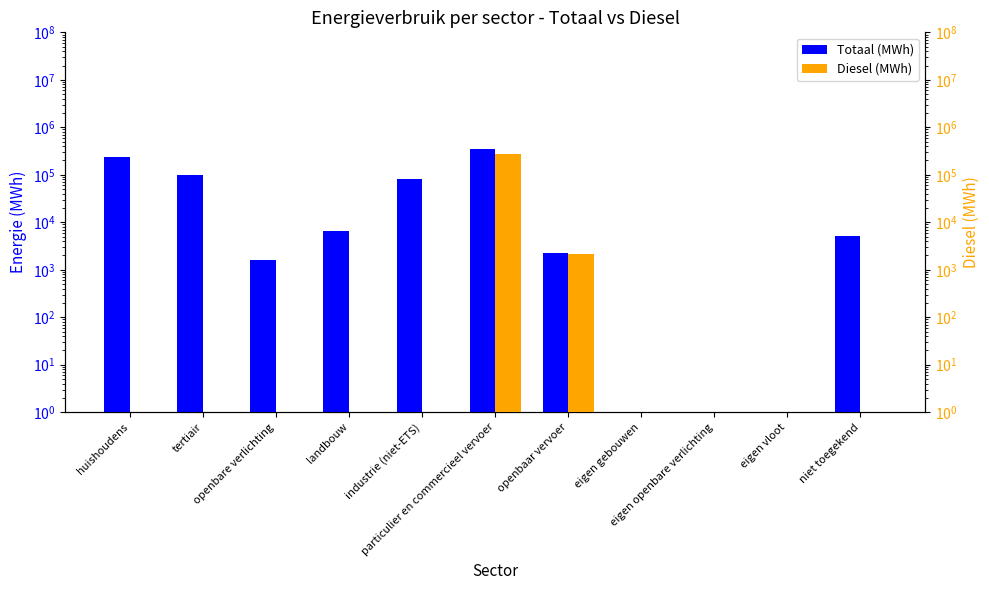

Which category has the lowest value across all series?

eigen gebouwen